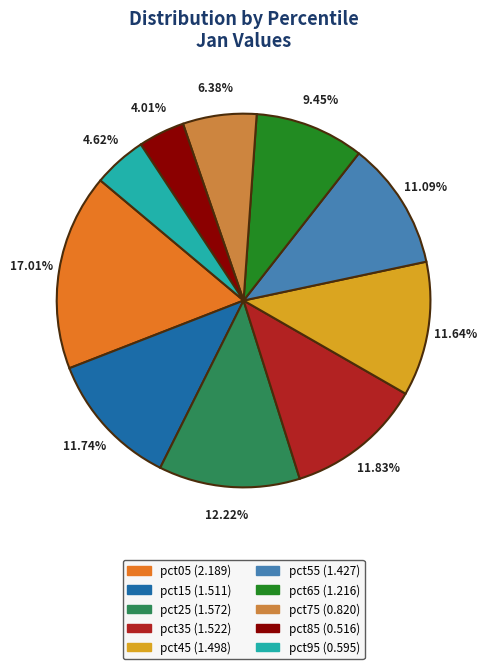

Count the number of slices in the pie.

10